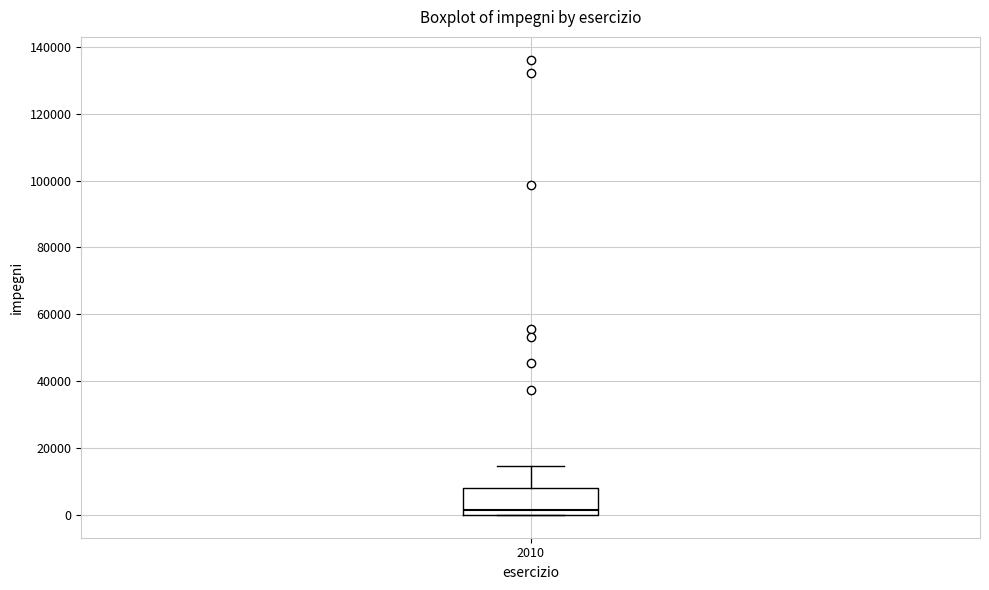

Where does the median line of the box at x = 2010 sit on the y-axis? The values are not printed on the chart, so give them approximately, as read against the axis.

2000